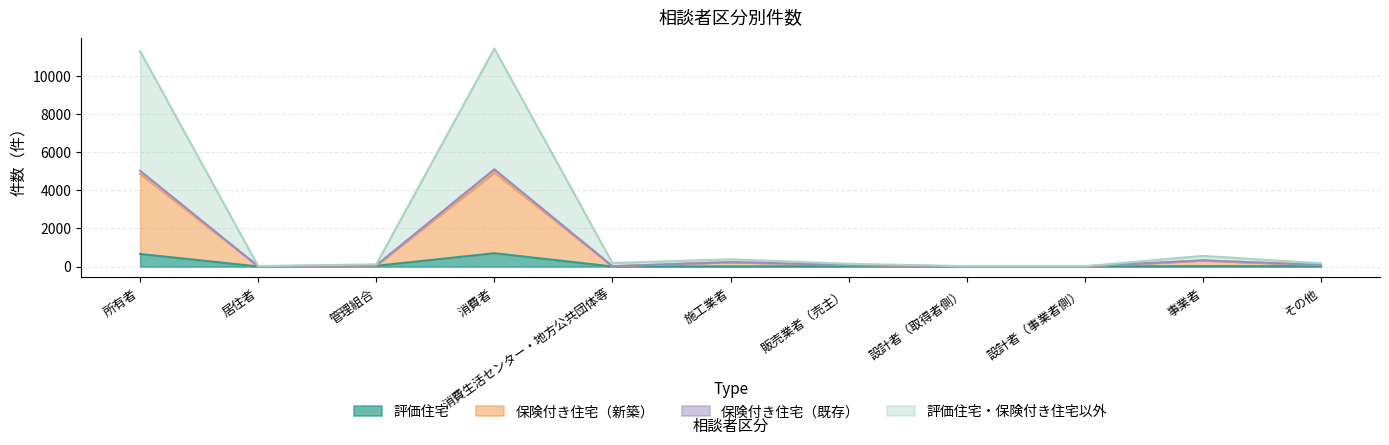

Which category has the lowest value in the 評価住宅 series?

設計者（取得者側）